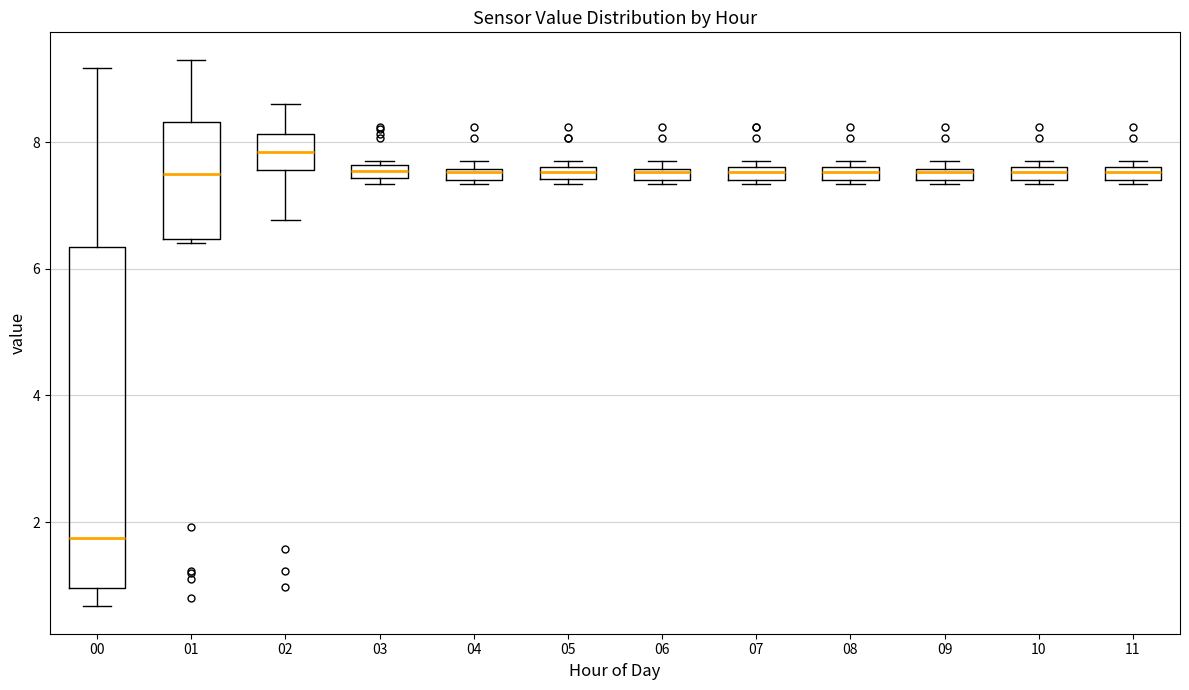

Comparing the boxes themselves (not the whiskers), which one is the tallest?

00